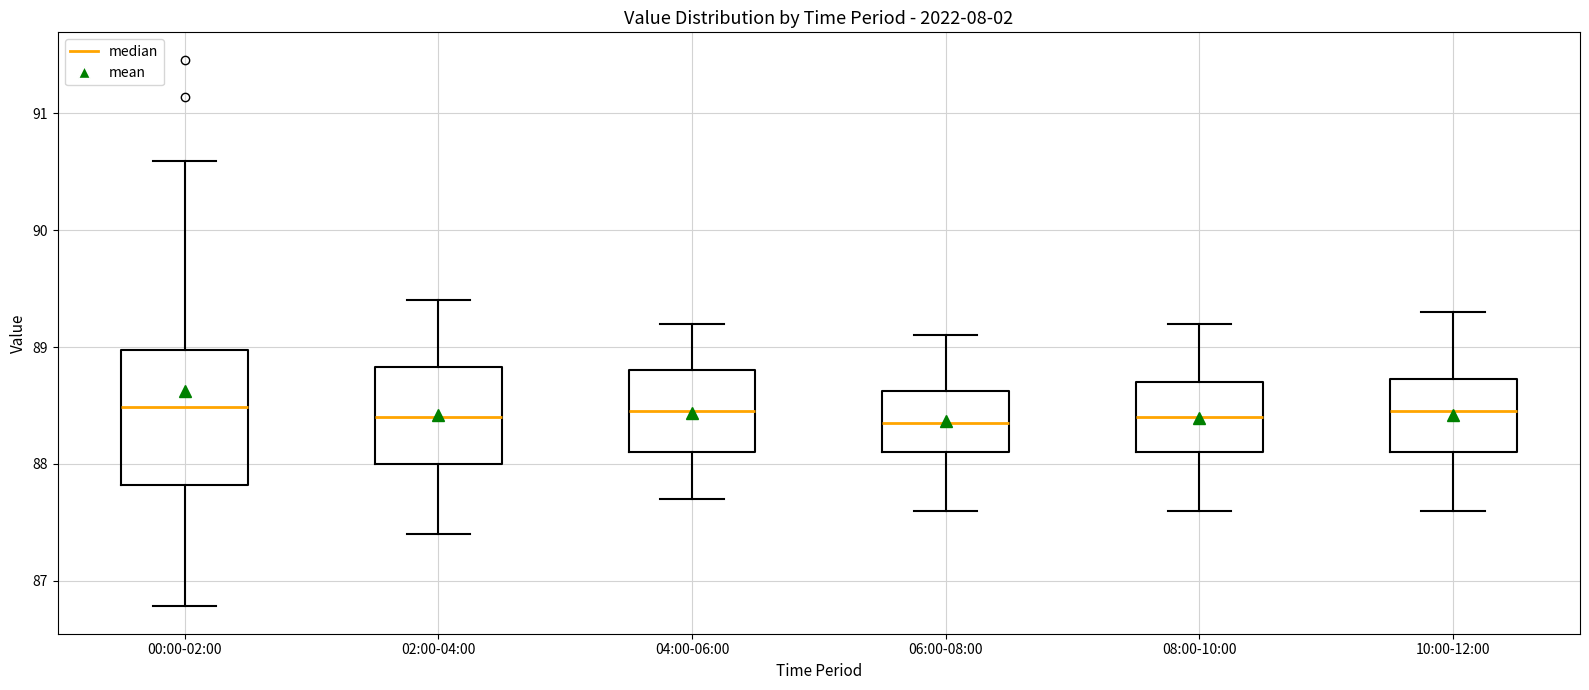

Reading left to right, transcribe this box plot: for each box, give where its median line is, the range the box spans, and where its two whiskers end, as read against the y-axis. The values are not printed on the chart, so give them approximately, as read against the axis.

00:00-02:00: median 88.5, box 87.8 to 89.0, whiskers 86.8 to 90.6
02:00-04:00: median 88.4, box 88.0 to 88.8, whiskers 87.4 to 89.4
04:00-06:00: median 88.5, box 88.1 to 88.8, whiskers 87.7 to 89.2
06:00-08:00: median 88.4, box 88.1 to 88.6, whiskers 87.6 to 89.1
08:00-10:00: median 88.4, box 88.1 to 88.7, whiskers 87.6 to 89.2
10:00-12:00: median 88.5, box 88.1 to 88.7, whiskers 87.6 to 89.3